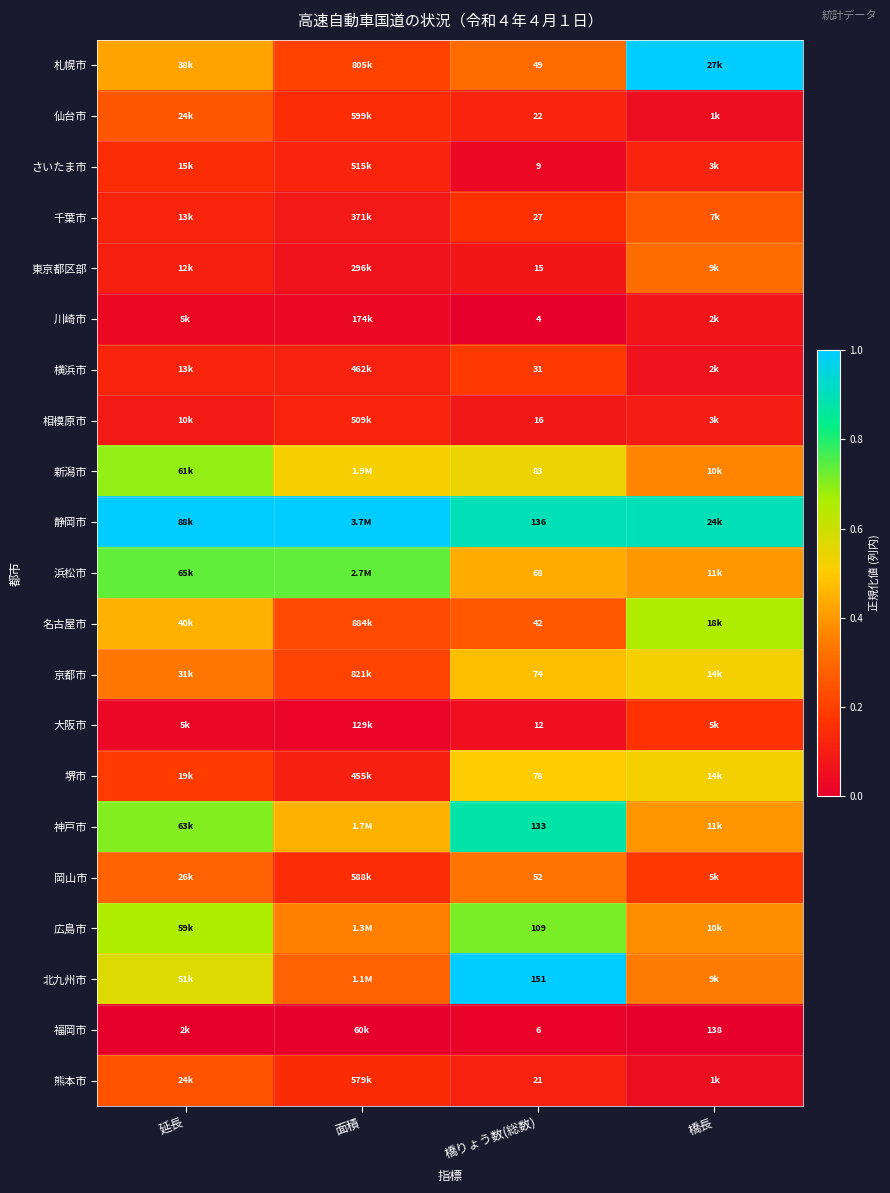

Between 延長 and 橋りょう数(総数), which is larger?

延長